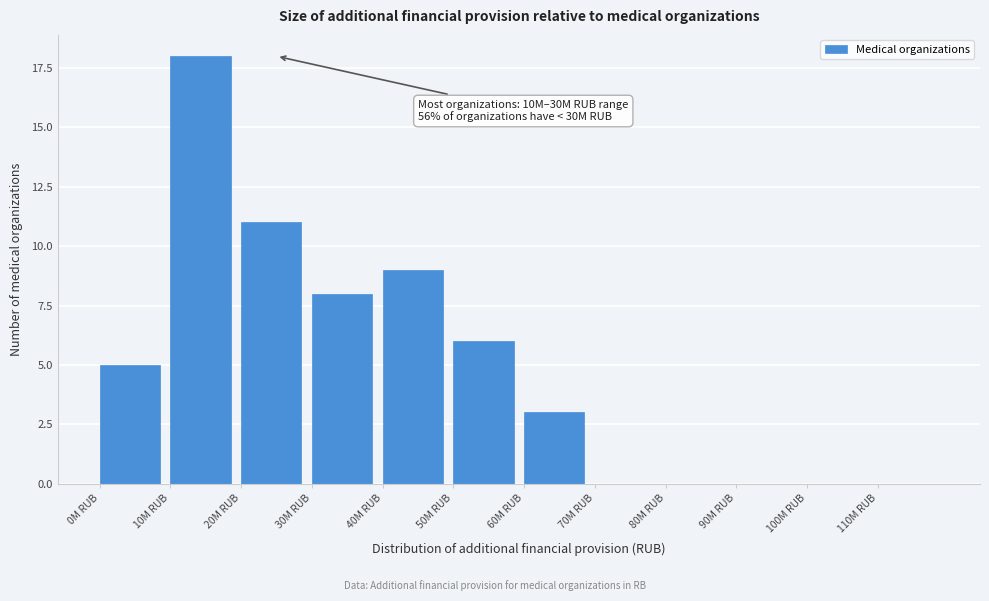

Reading right to left, transcribe all the data shown in this chart.

110M RUB=0	100M RUB=0	90M RUB=0	80M RUB=0	70M RUB=0	60M RUB=3	50M RUB=6	40M RUB=9	30M RUB=8	20M RUB=11	10M RUB=18	0M RUB=5